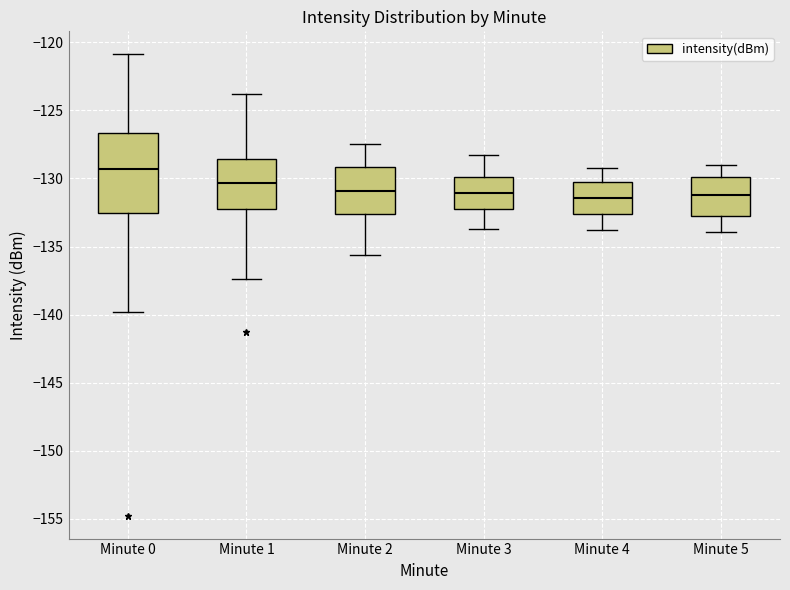

Which box's median line is the highest?

Minute 0